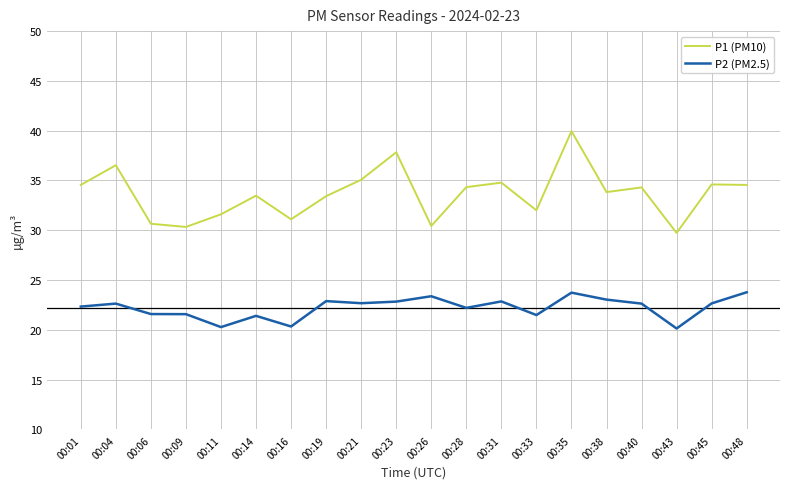

What is the difference between the maximum and minimum values in the P1 (PM10) series?

10.2